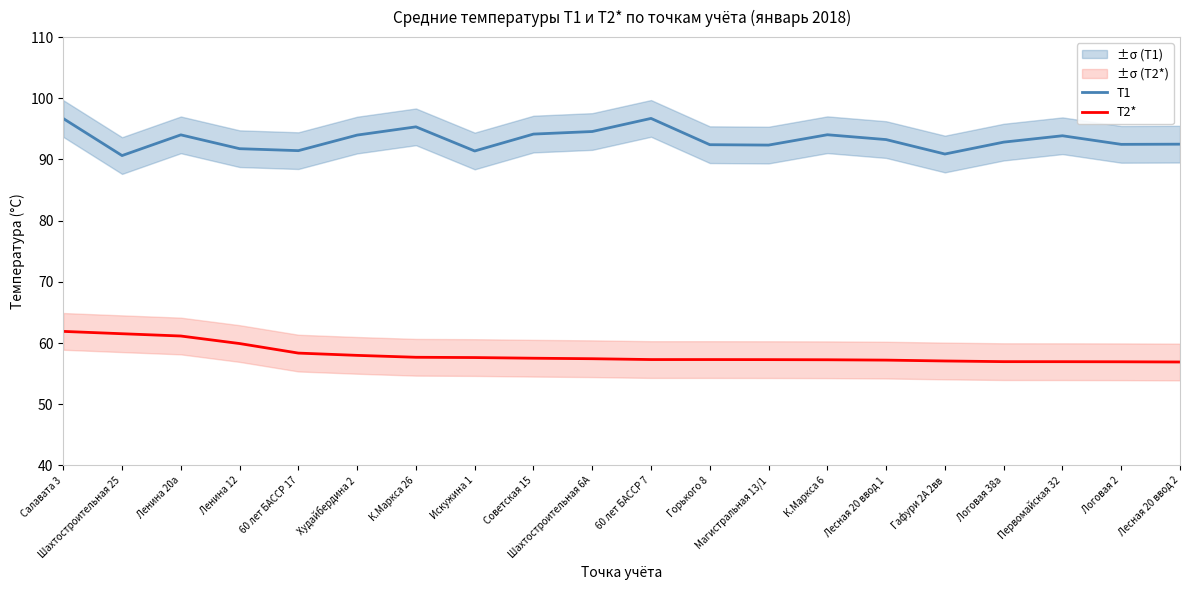

What is the difference between the T1 values at Магистральная 13/1 and Гафури 2А 2вв?

1.5